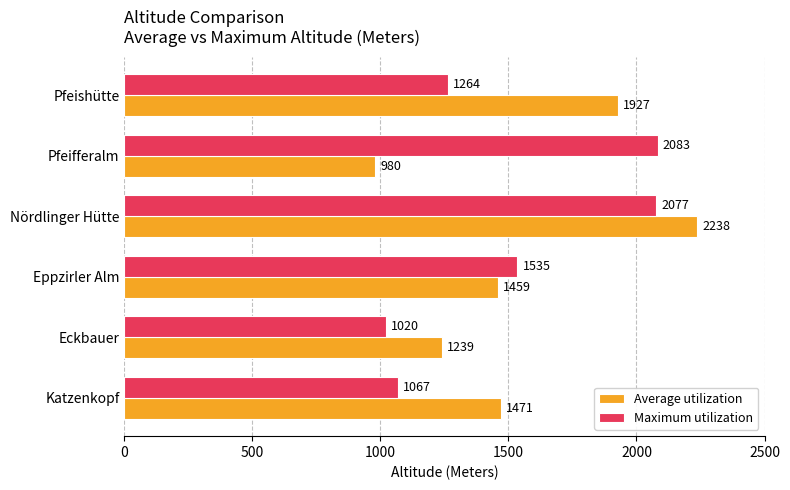

Which series has the largest range (max minus min)?

Average utilization